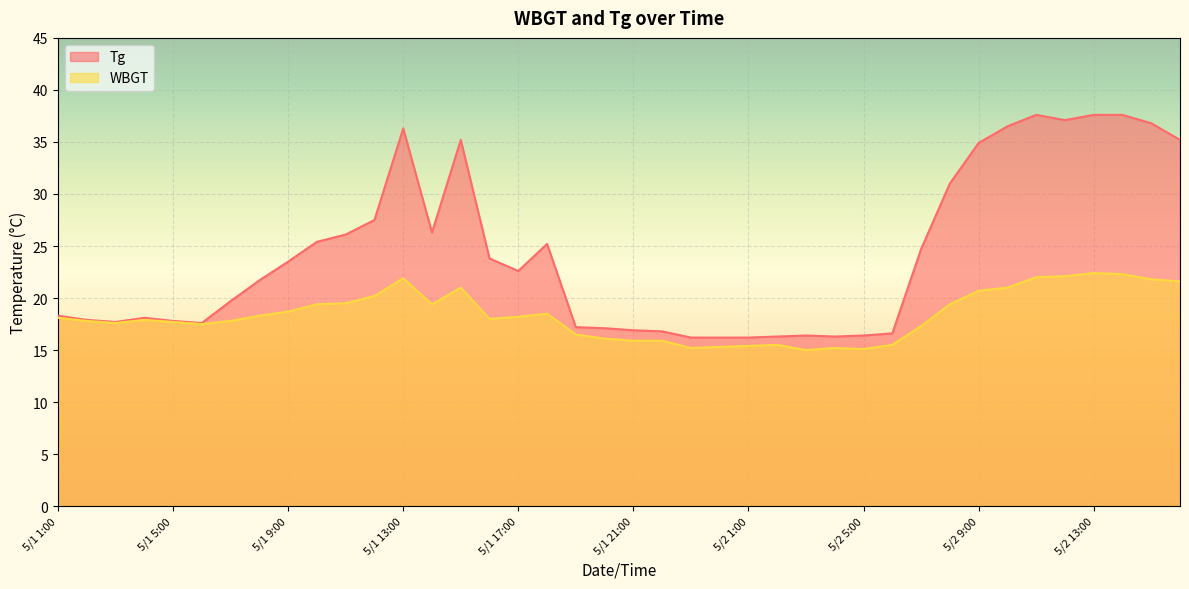

List the series in order of their overall mean, highest first.

Tg, WBGT